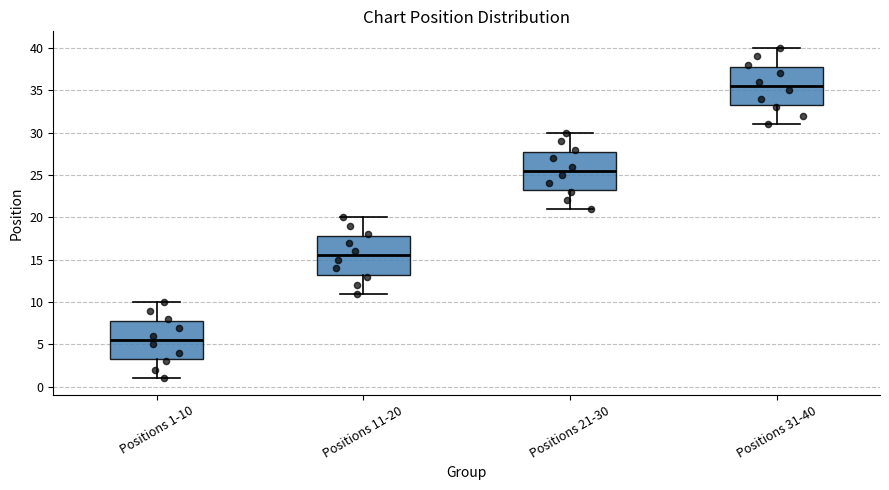

Which box's median line is the highest?

Positions 31-40